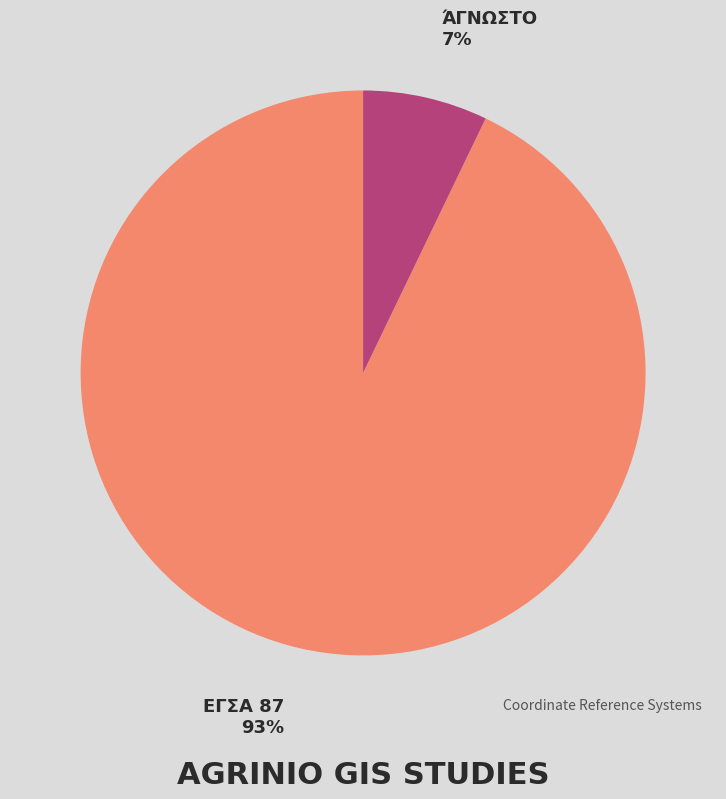

Is there a majority slice in this chart?

Yes